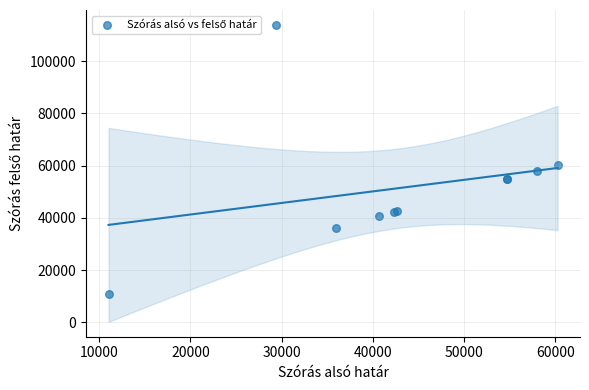

What Y value in the scatter plot is closest to 62426?

60264